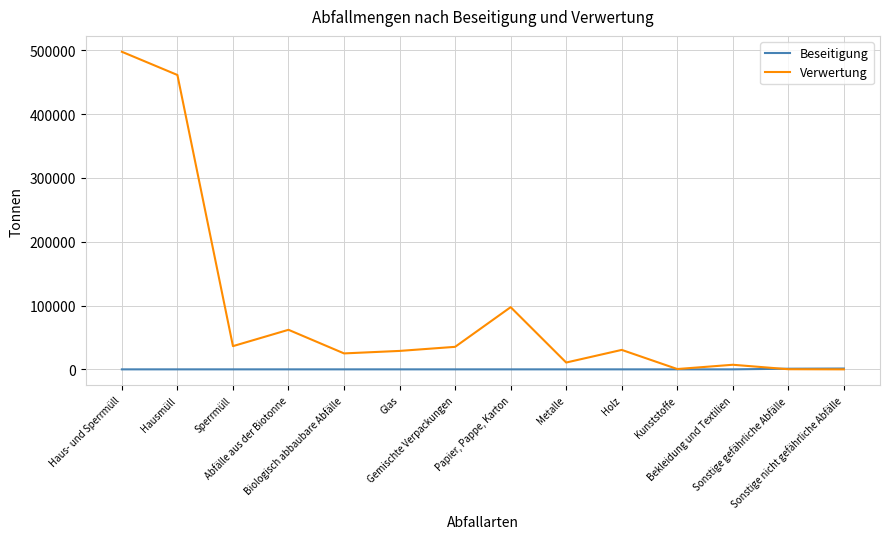

Count the number of data series in this chart.

2